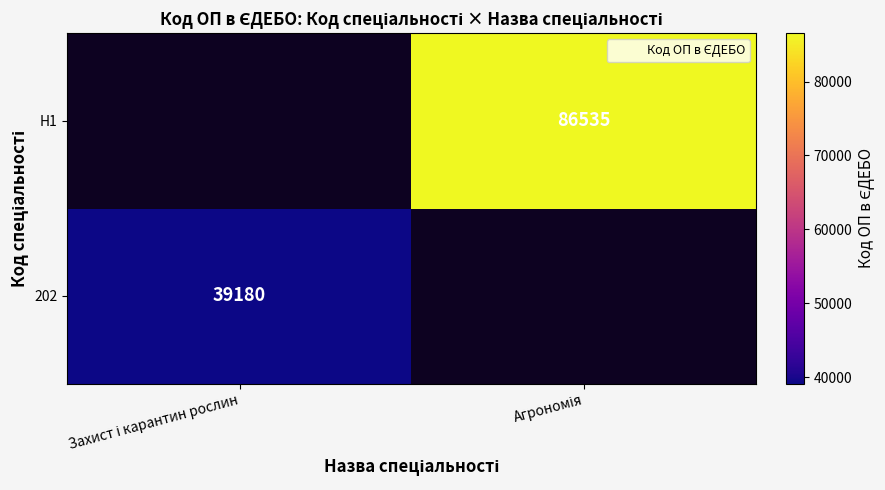

The value of H1 at Агрономія is 128452.2. True or false?

False